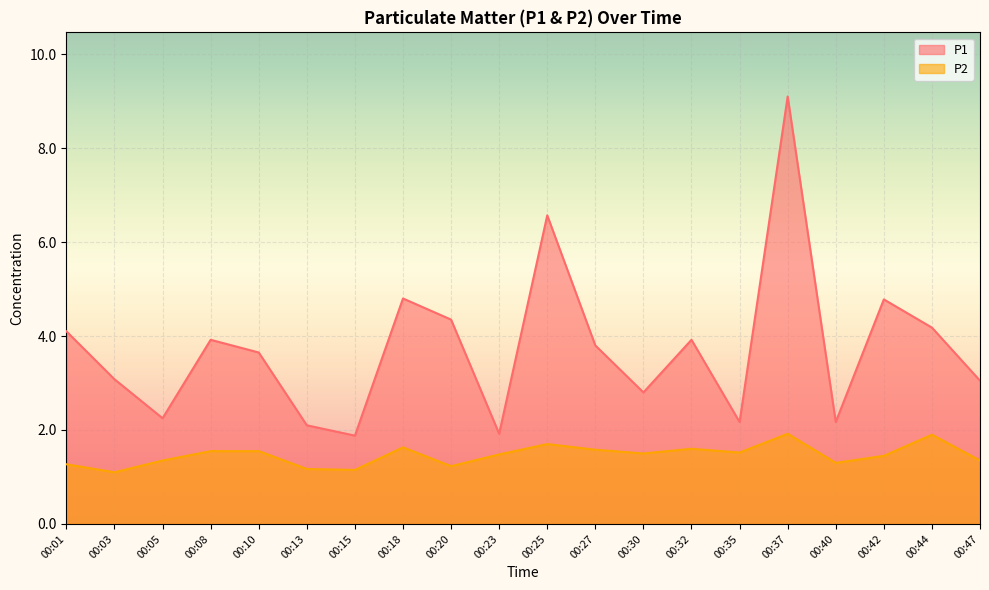

What is the sum of all P1 values?

74.6